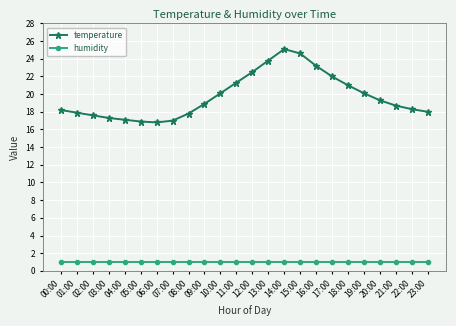

List the series in order of their peak value, highest first.

temperature, humidity